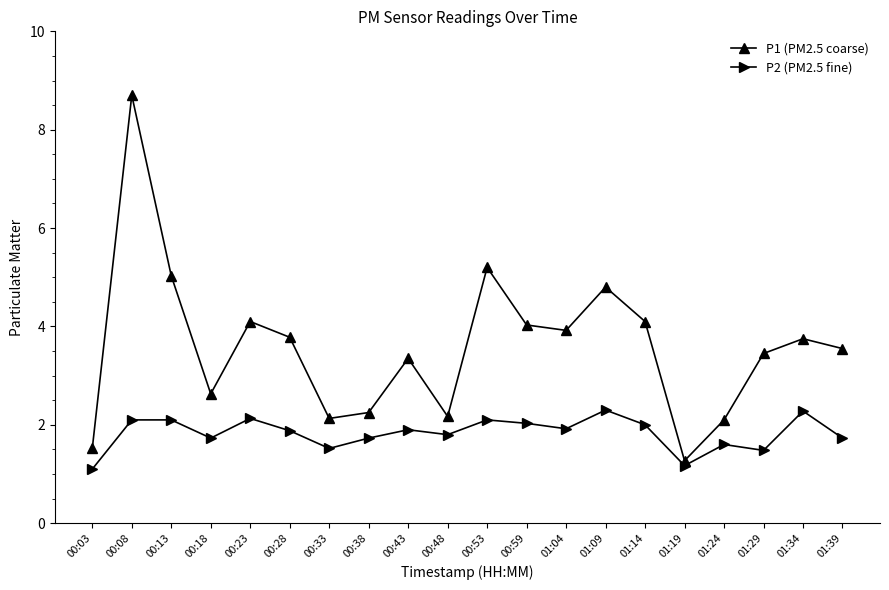

At which category is the sum across all series the highest?

00:08